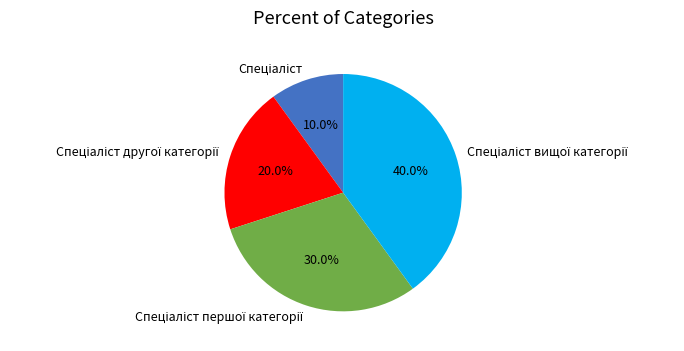

Is there a majority slice in this chart?

No